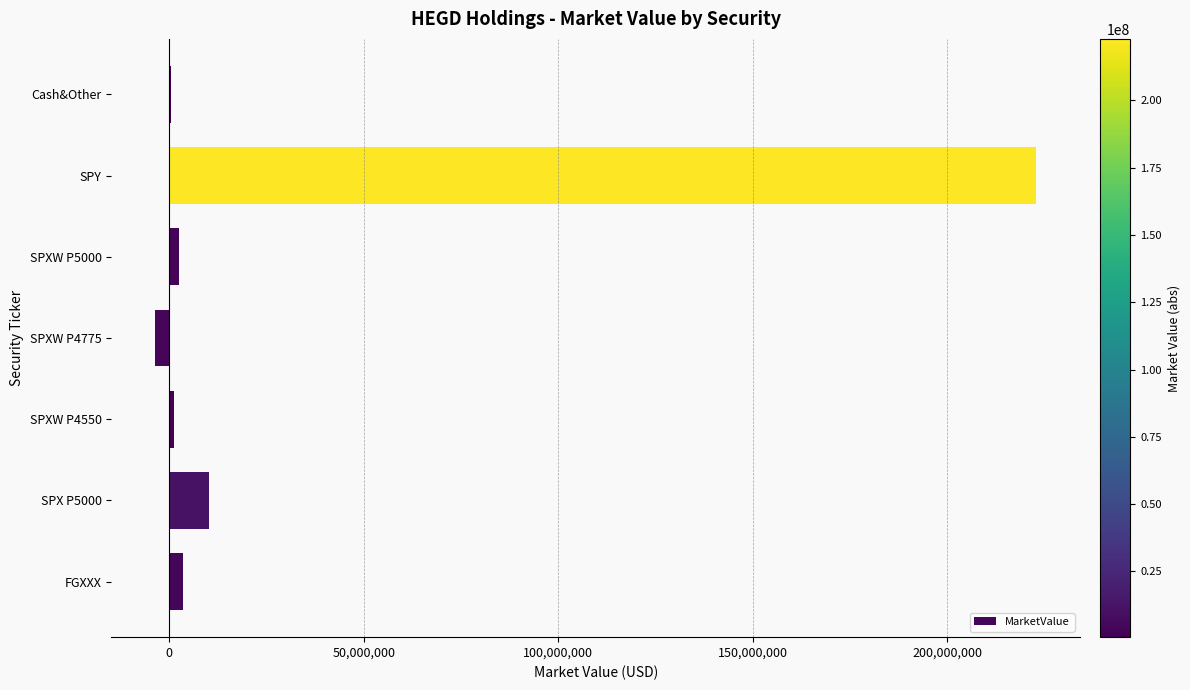

What is the average value?

33903007.2